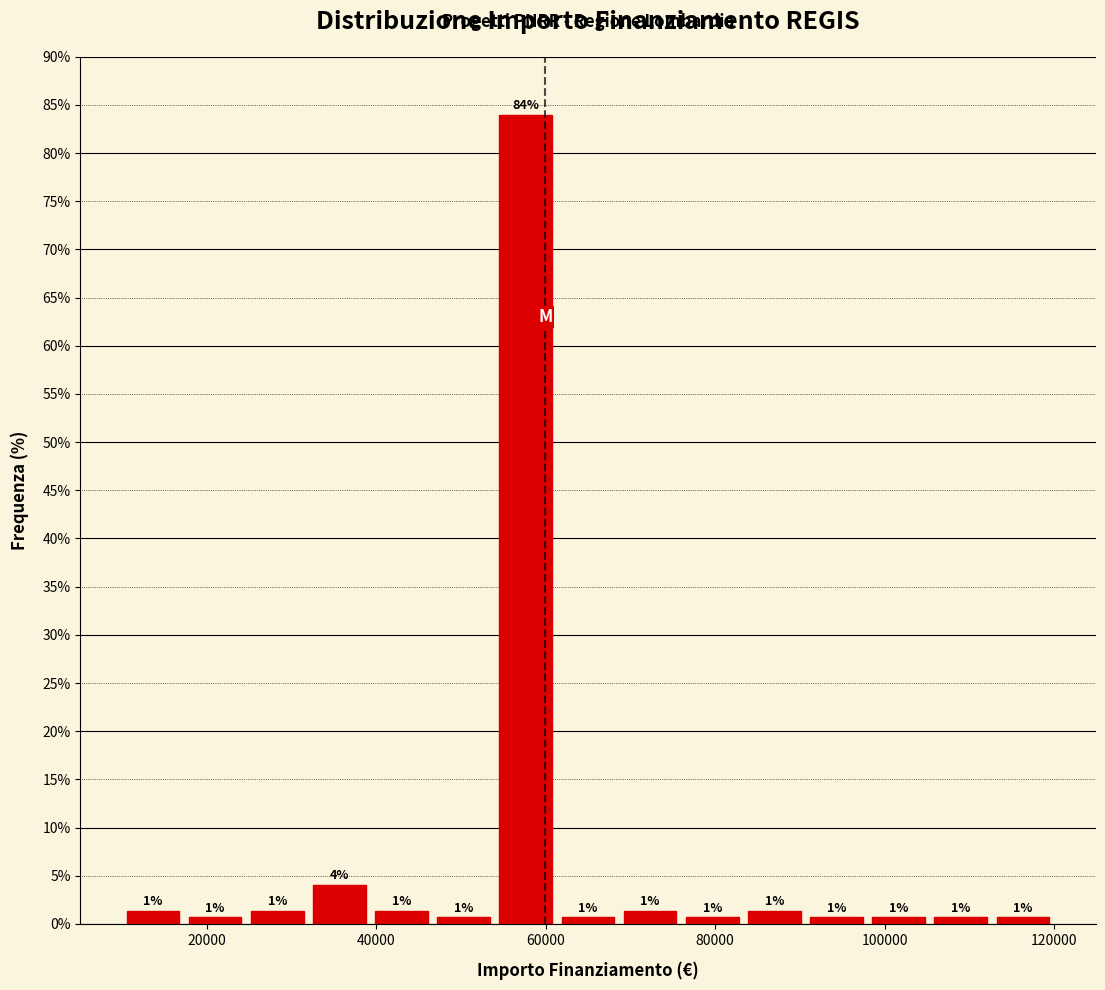

Read against the x-axis, roughly where is the centre of the tallest bar?

58000